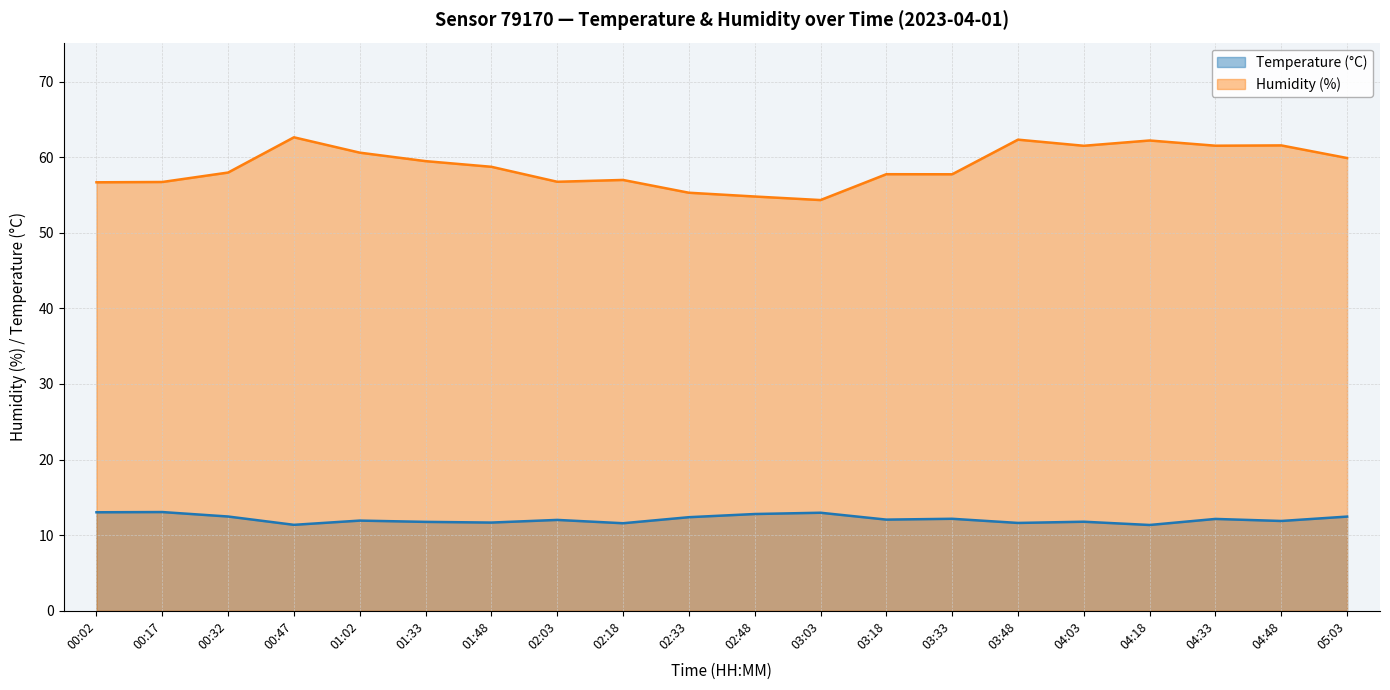

Reading left to right, transcribe all the data shown in this chart.

Temperature (°C): 13.0	13.1	12.5	11.4	11.9	11.8	11.7	12.0	11.6	12.4	12.8	13.0	12.1	12.2	11.6	11.8	11.3	12.2	11.9	12.5
Humidity (%): 56.7	56.7	58.0	62.6	60.6	59.5	58.7	56.8	57.0	55.3	54.8	54.3	57.8	57.7	62.3	61.5	62.2	61.5	61.6	59.9